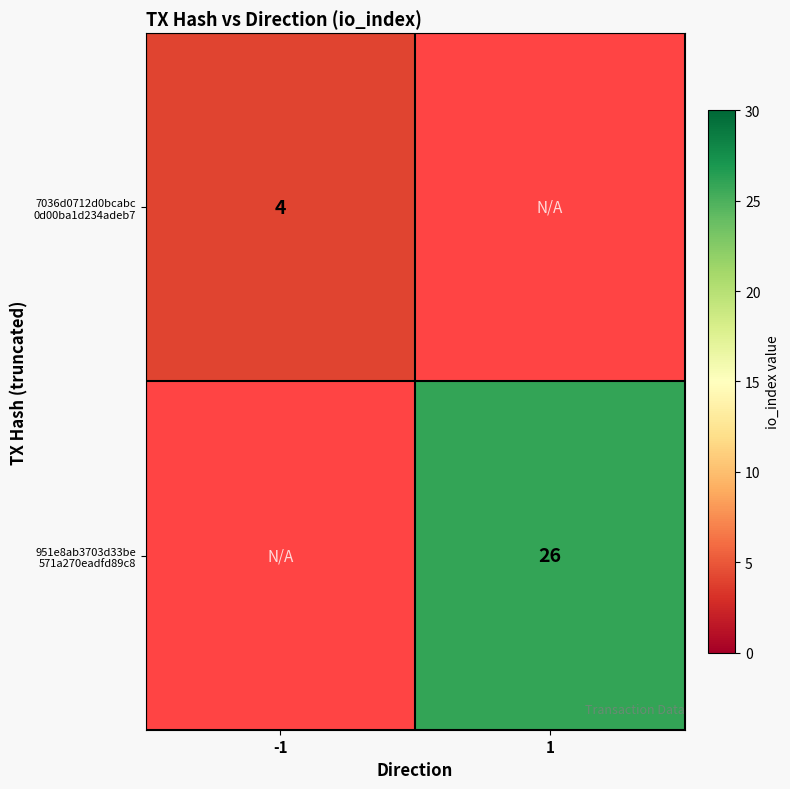

List the series in order of their overall mean, lowest first.

7036d0712d0bcabc 0d00ba1d234adeb7, 951e8ab3703d33be 571a270eadfd89c8